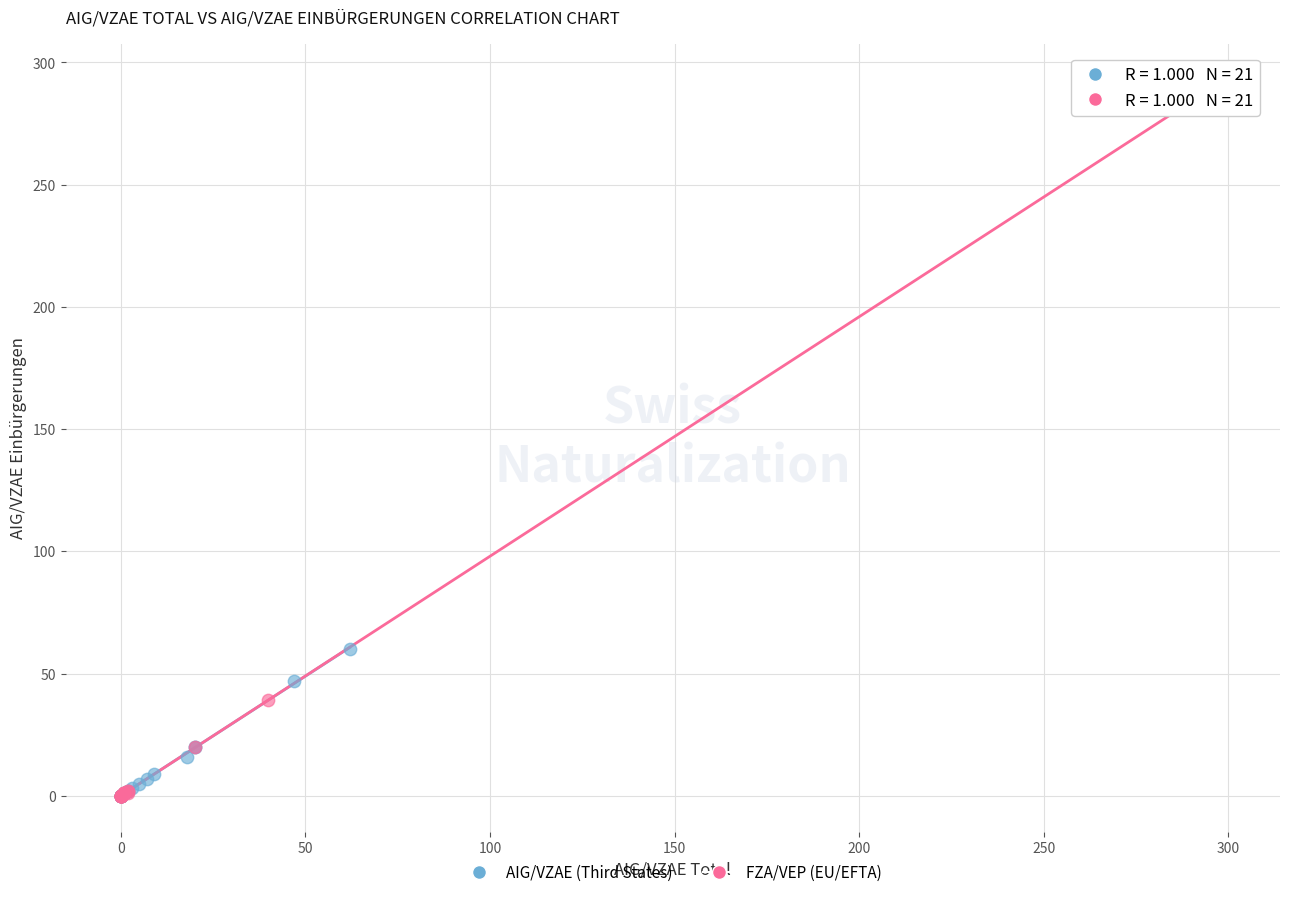

Which series has the widest spread of Y values?

FZA/VEP (EU/EFTA)